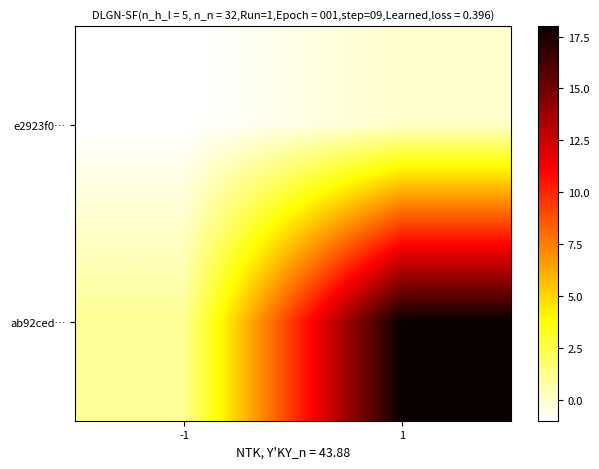

List the series in order of their peak value, lowest first.

e2923f0…, ab92ced…